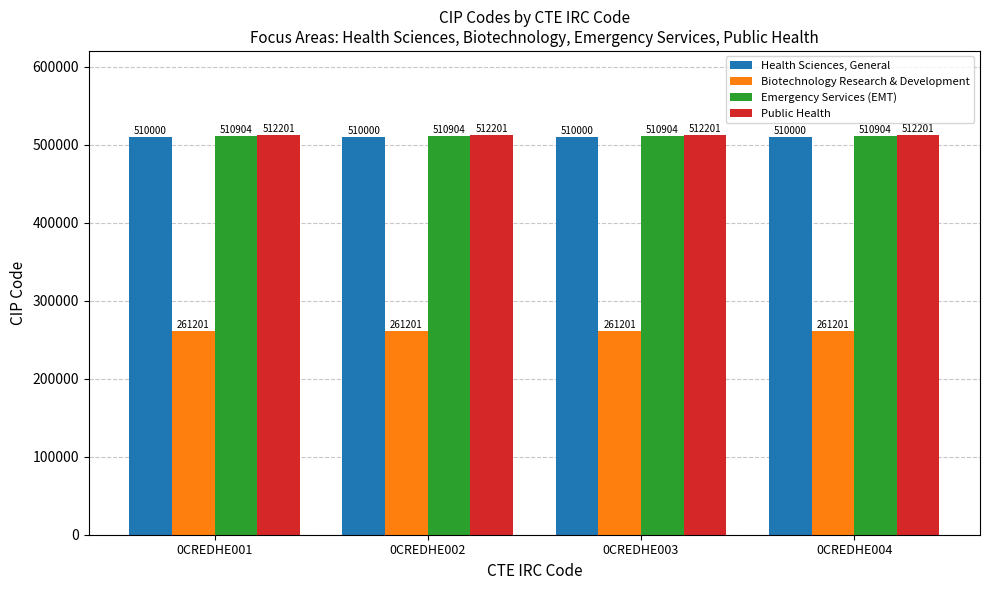

Rank the series by their maximum value, from highest to lowest.

Public Health, Emergency Services (EMT), Health Sciences, General, Biotechnology Research & Development